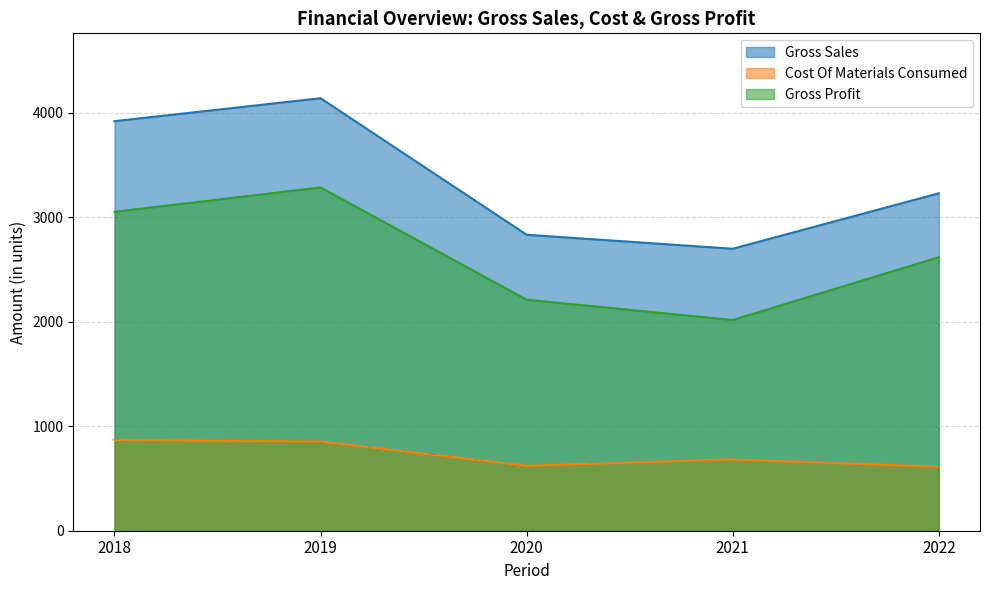

In Gross Profit, how many points are higher than both neighbors (excluding endpoints)?

1